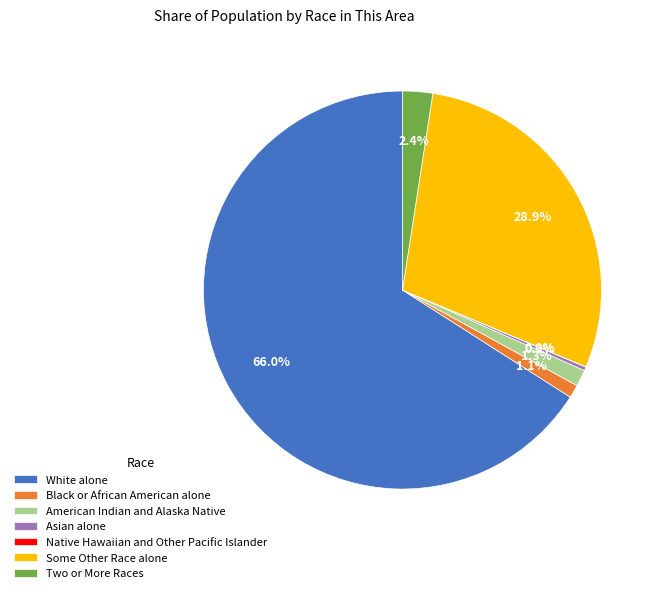

Is it true that White alone is 54% of the pie?

False